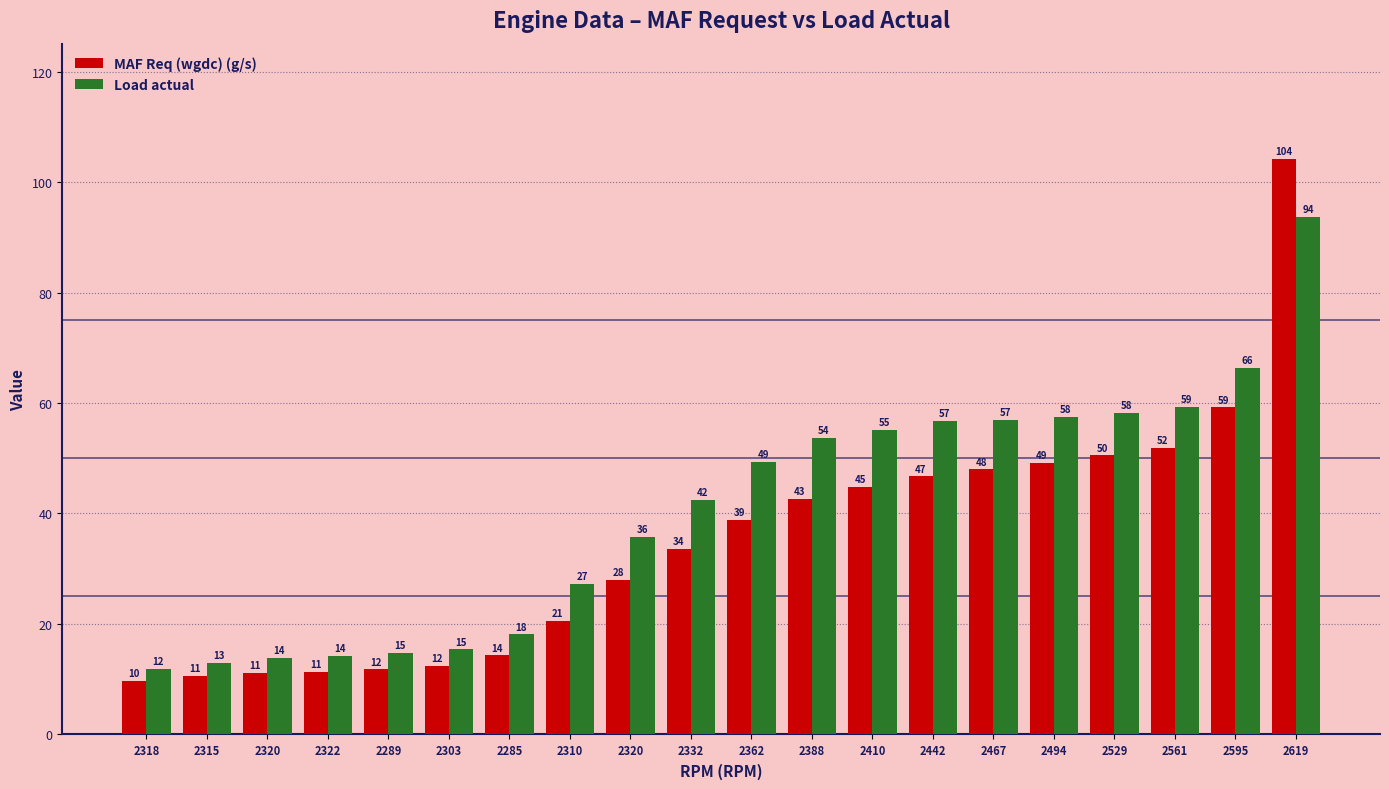

Reading right to left, what are all the values shown in this chart?

MAF Req (wgdc) (g/s): 2619=104.2	2595=59.2	2561=51.9	2529=50.5	2494=49.1	2467=48.0	2442=46.7	2410=44.8	2388=42.6	2362=38.8	2332=33.6	2320=28.0	2310=20.6	2285=14.3	2303=12.4	2289=11.8	2322=11.4	2320=11.1	2315=10.6	2318=9.7
Load actual: 2619=93.7	2595=66.3	2561=59.3	2529=58.2	2494=57.5	2467=57.0	2442=56.7	2410=55.1	2388=53.7	2362=49.3	2332=42.5	2320=35.8	2310=27.3	2285=18.1	2303=15.4	2289=14.8	2322=14.2	2320=13.8	2315=12.9	2318=11.9